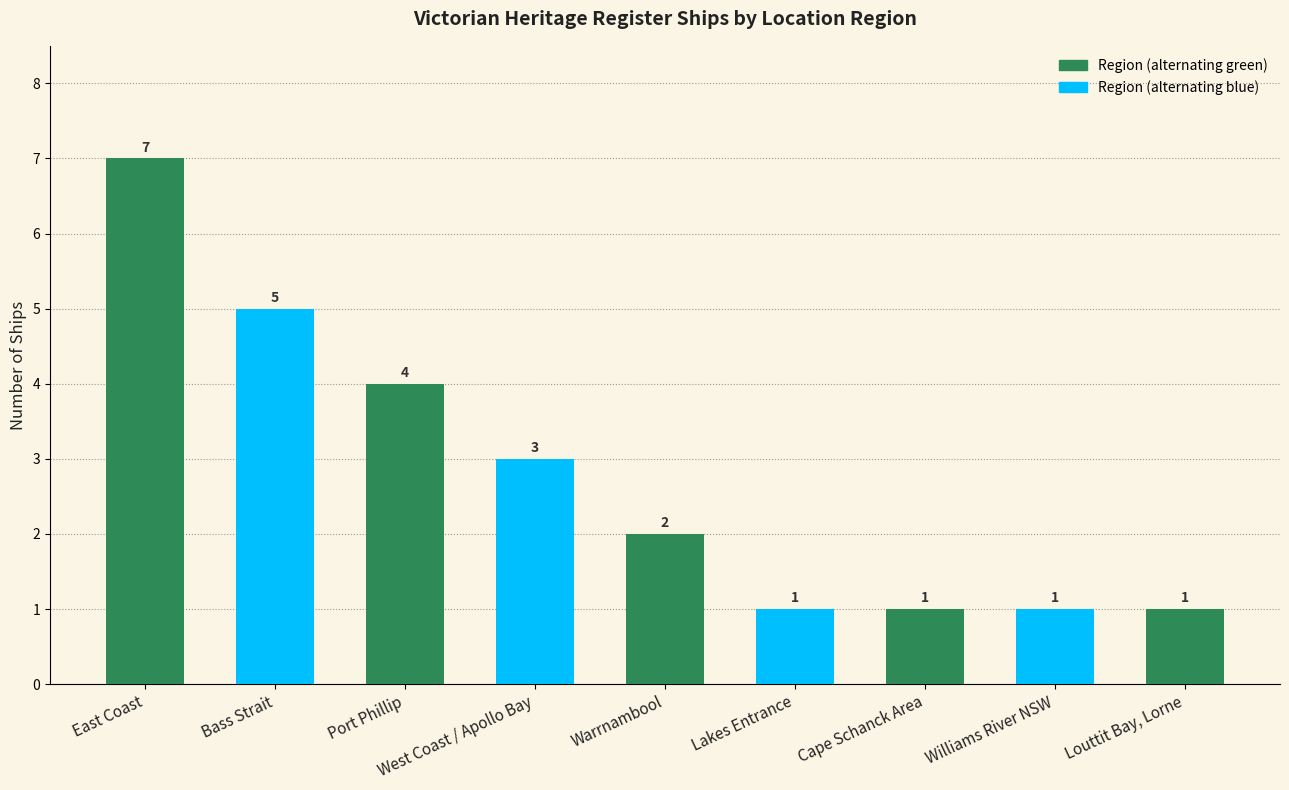

What is the greatest value displayed?

7